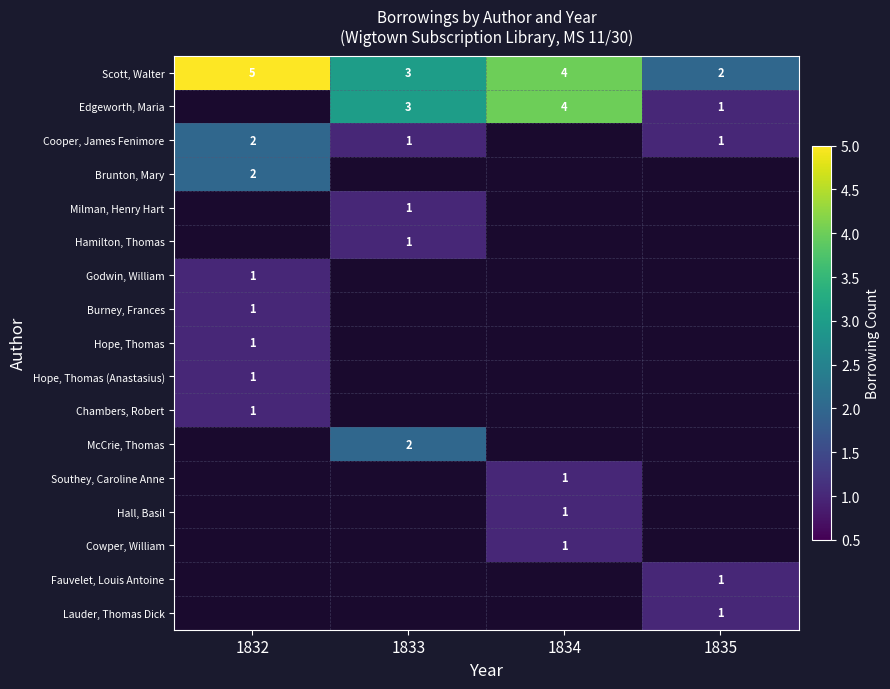

The Chambers, Robert series shows 0 at 1832. True or false?

False